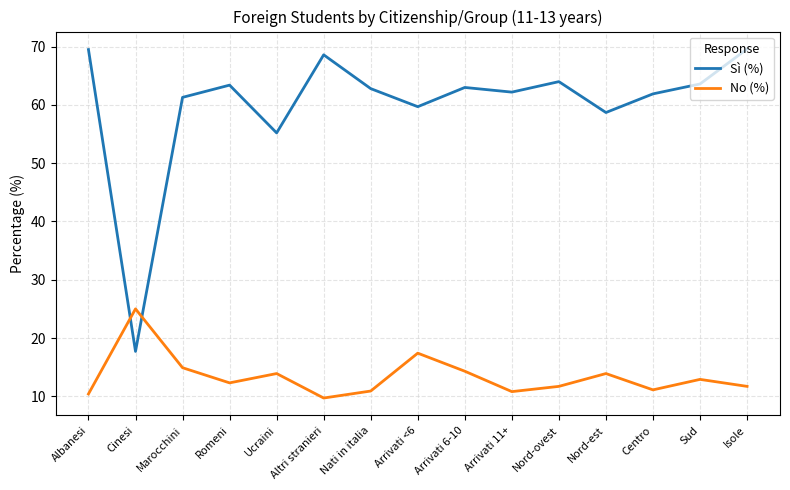

What is the minimum value for No (%)?

9.7